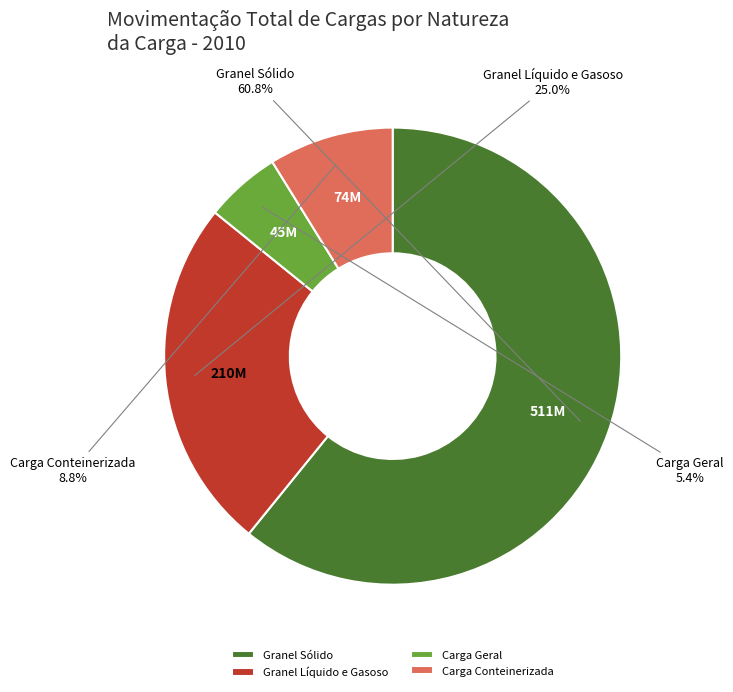

Count the number of slices in the pie.

4